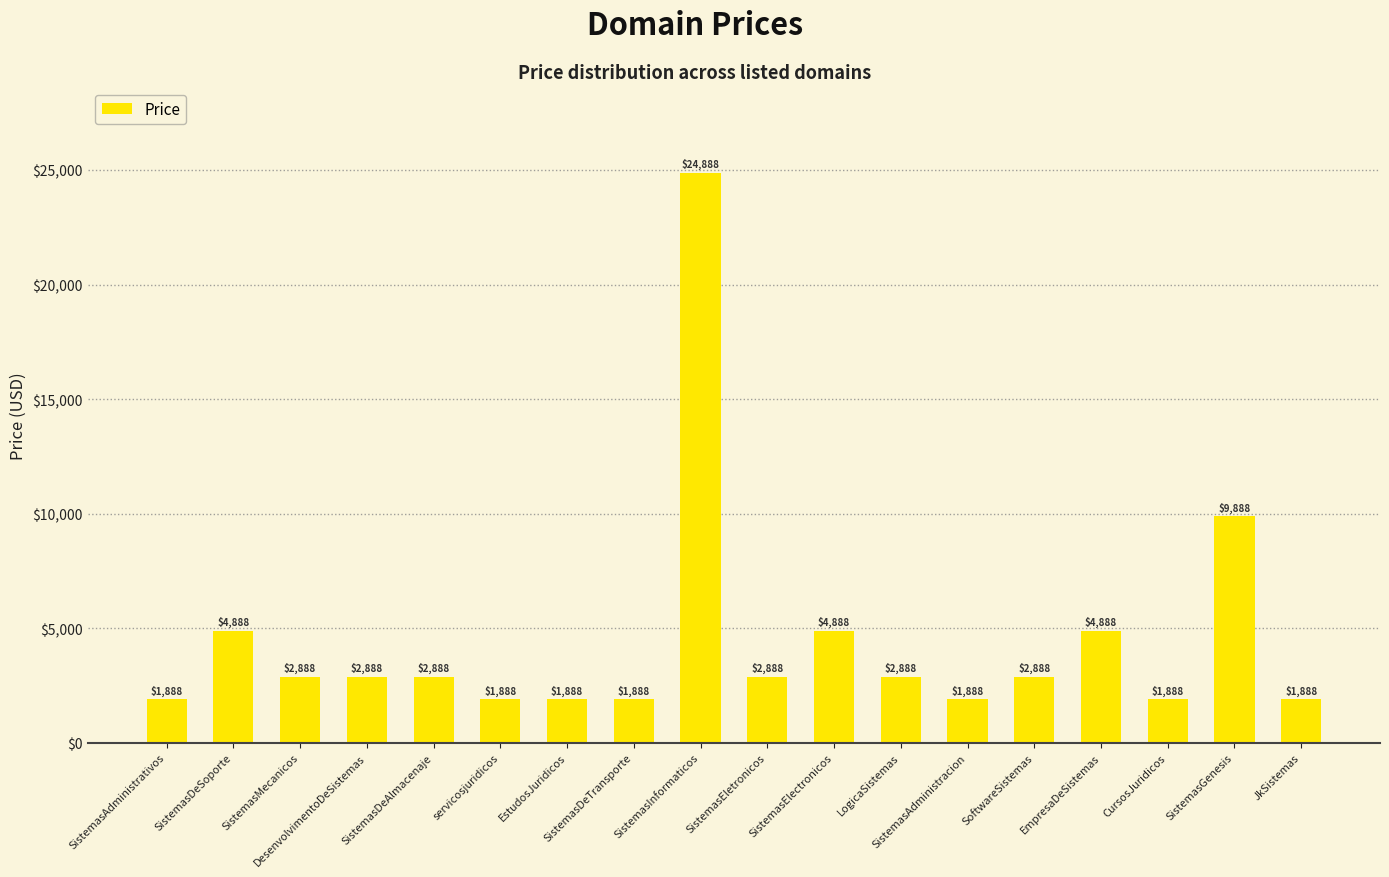

What is the difference between the maximum and minimum values?

23000